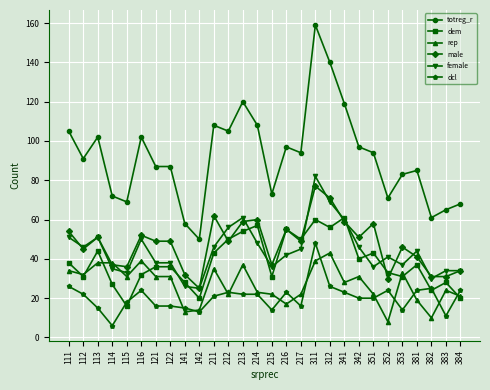

What is the value of the dem point at the 17th from the left?

50